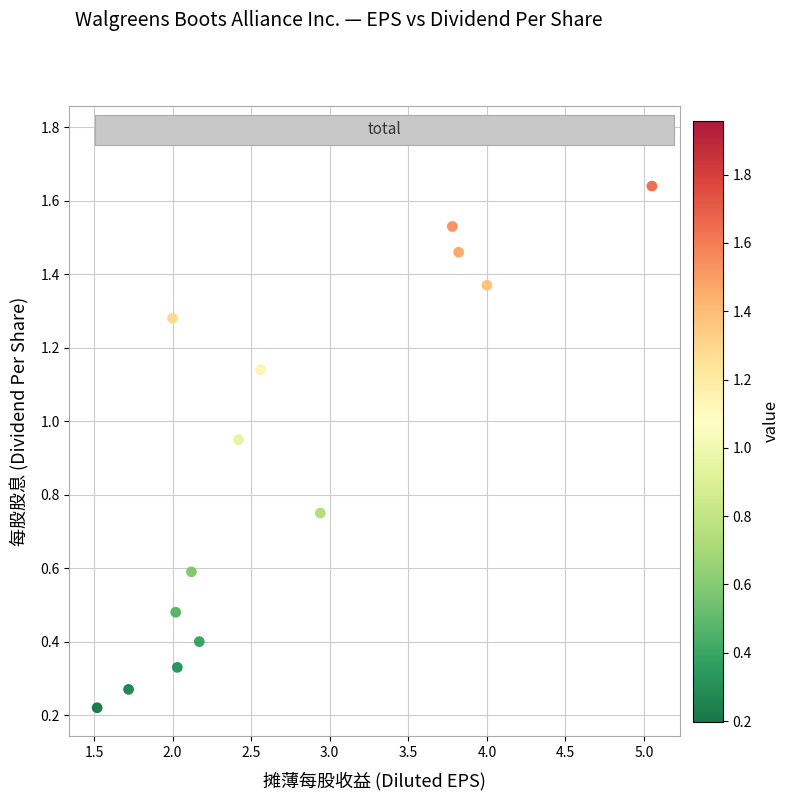

What is the range of X values (max minus min)?

3.5